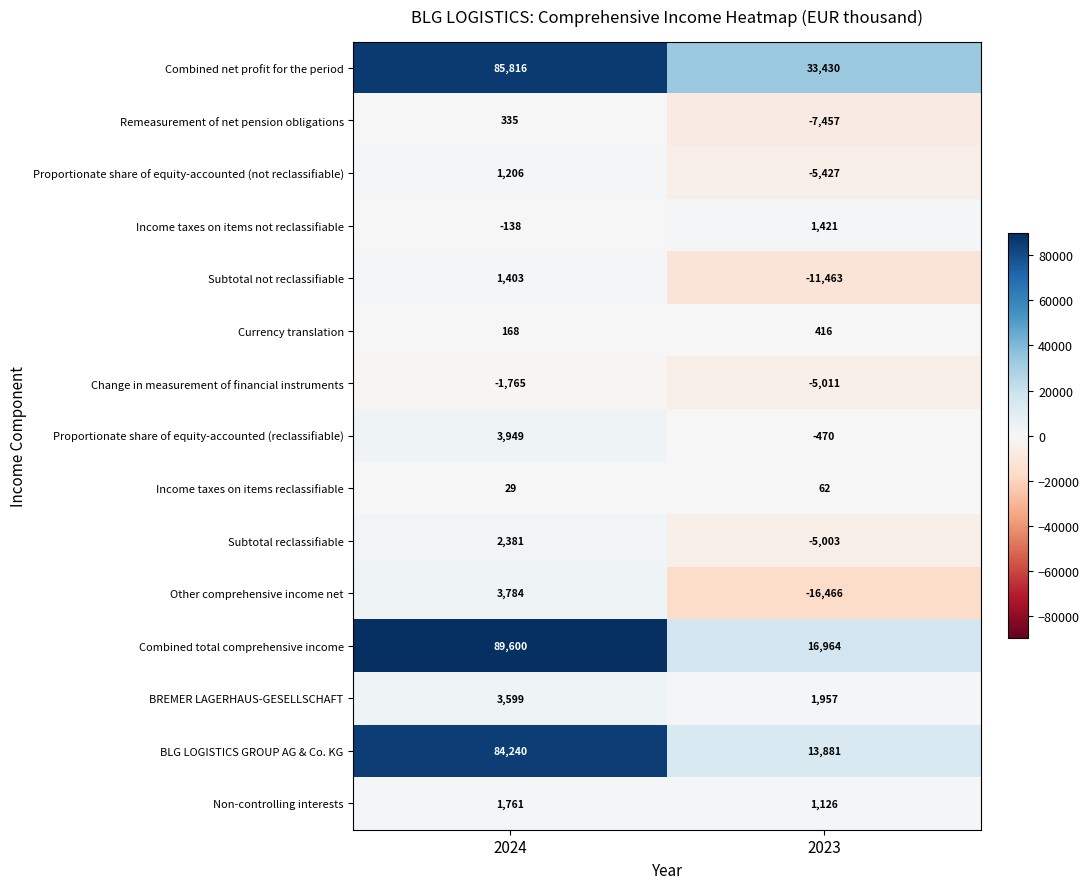

What is the spread (max minus min) of values at 2023?

49896